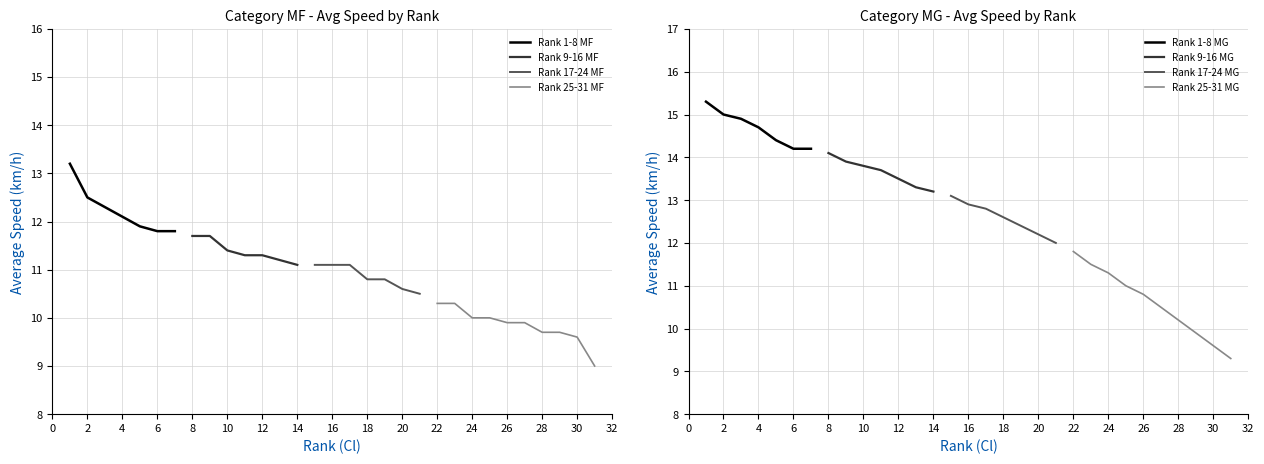

What is the sum of all MF values?

339.7